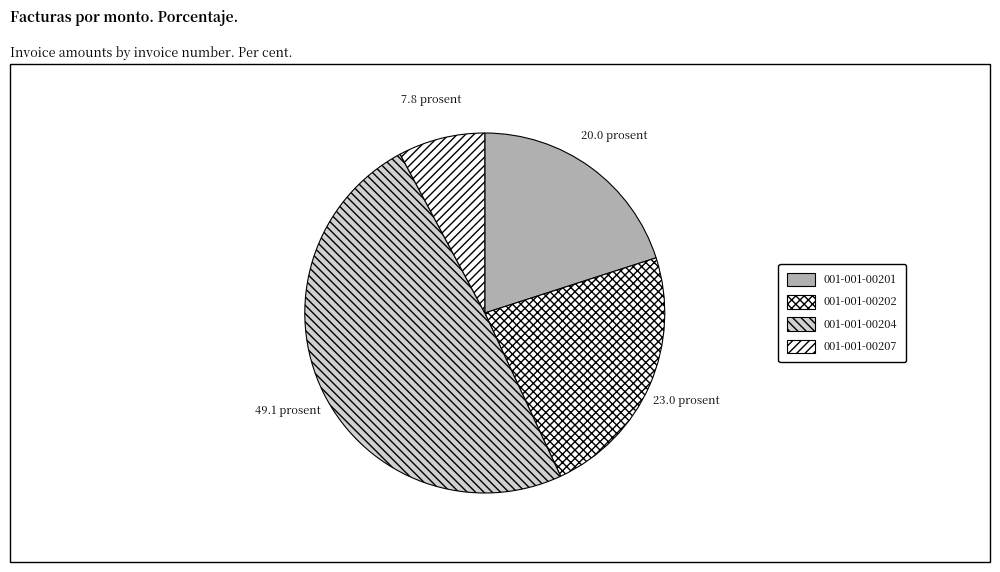

True or false: 001-001-00207 accounts for 21% of the total.

False